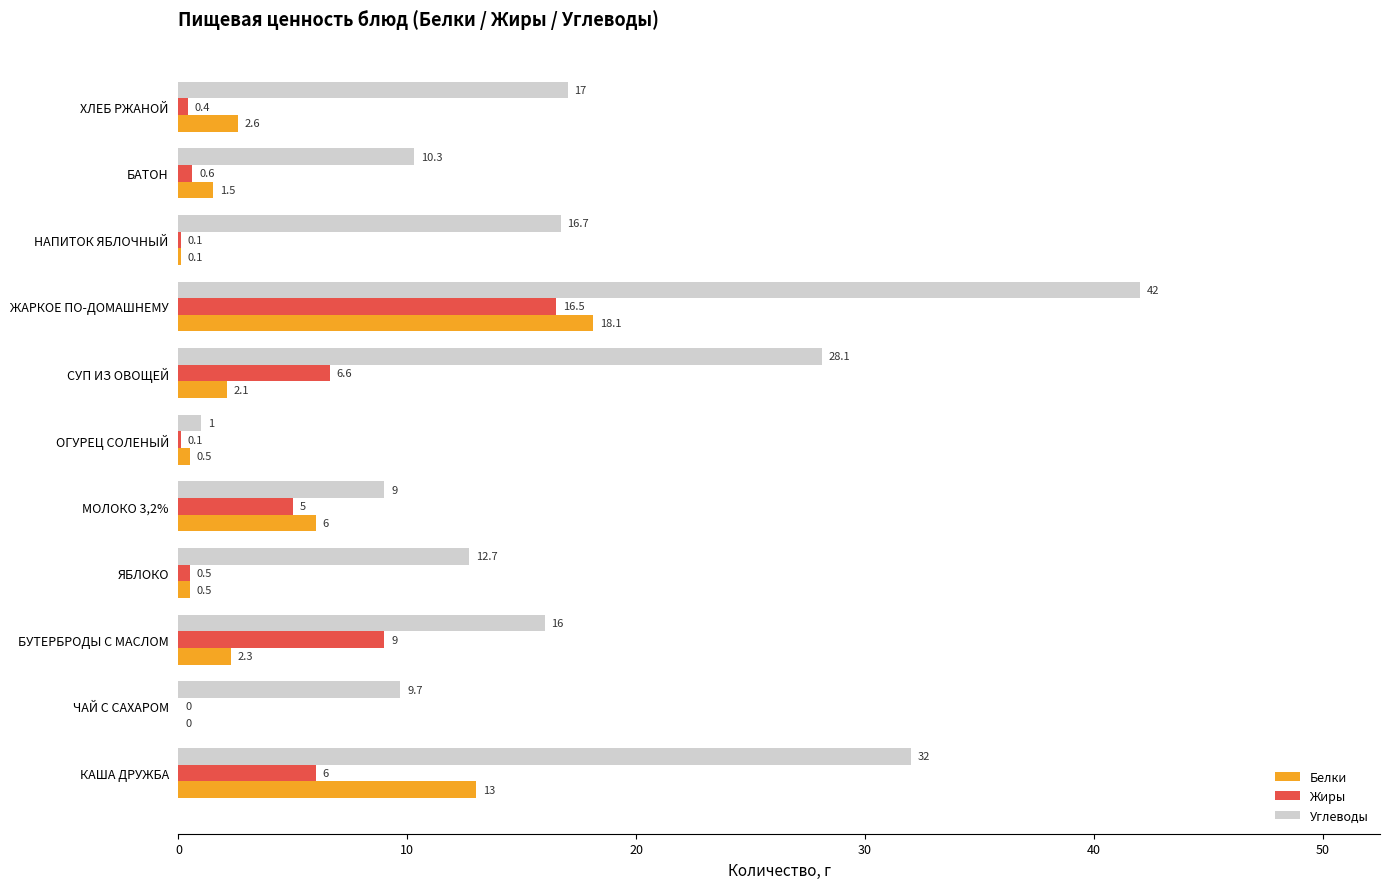

What is the sum of all Углеводы values?

194.5